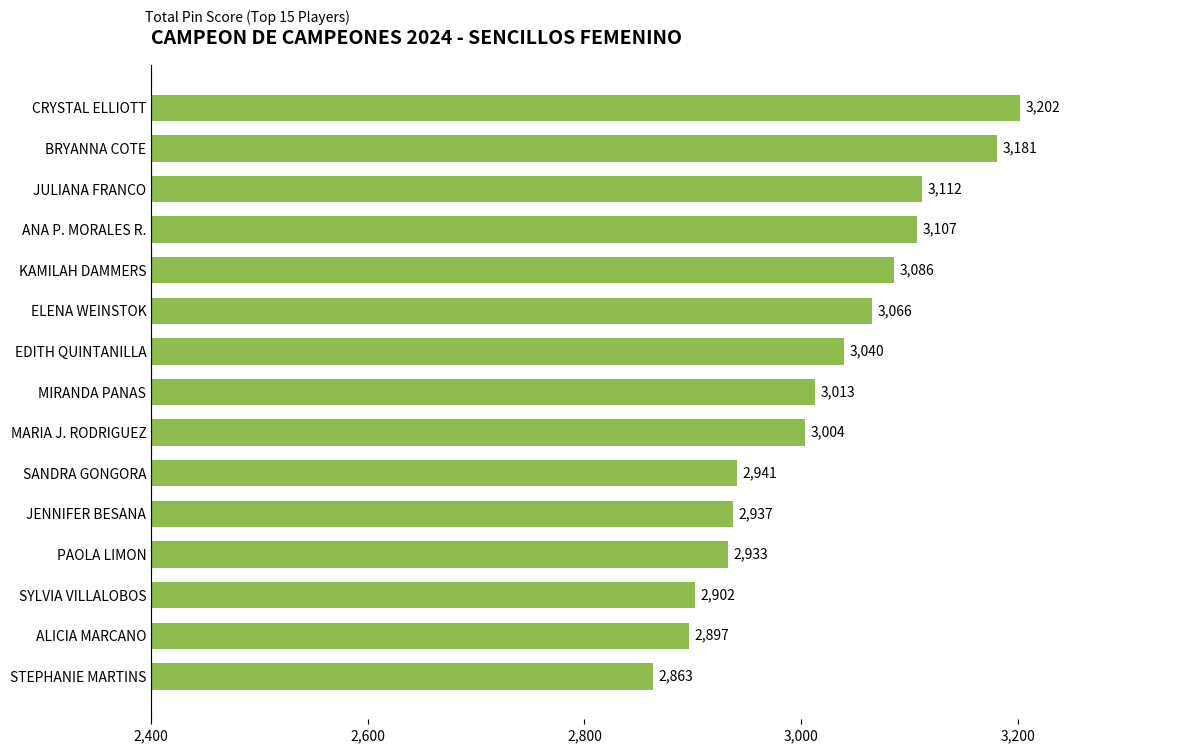

Approximately how many times larger is the value at EDITH QUINTANILLA compared to JULIANA FRANCO?

1.0